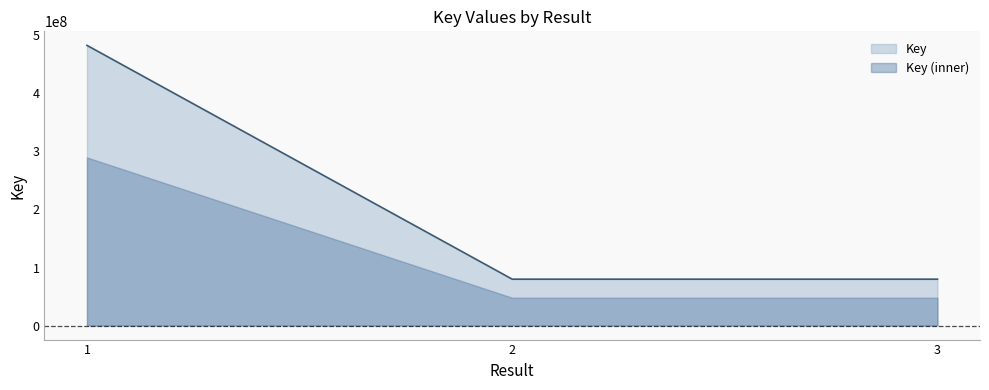

Is it true that the value at 1 is 637371007?

False